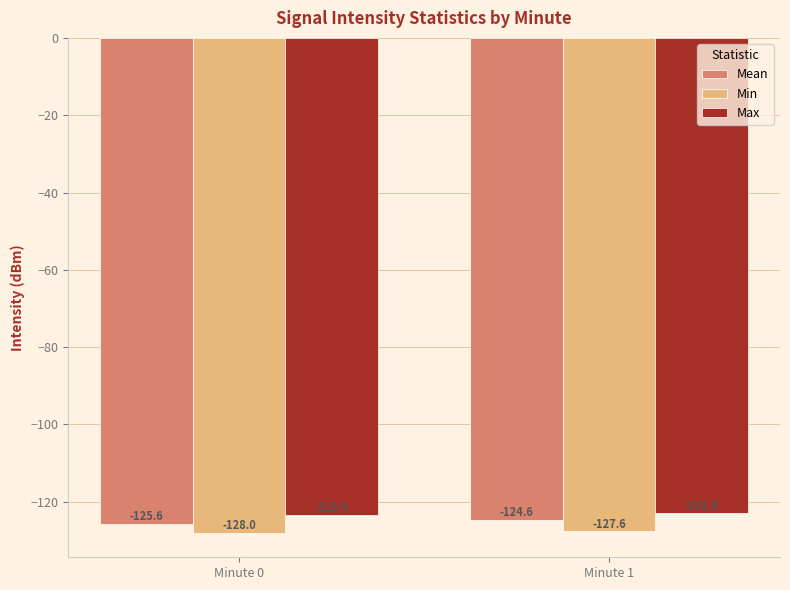

Which series changed the most between Minute 0 and Minute 1?

Mean